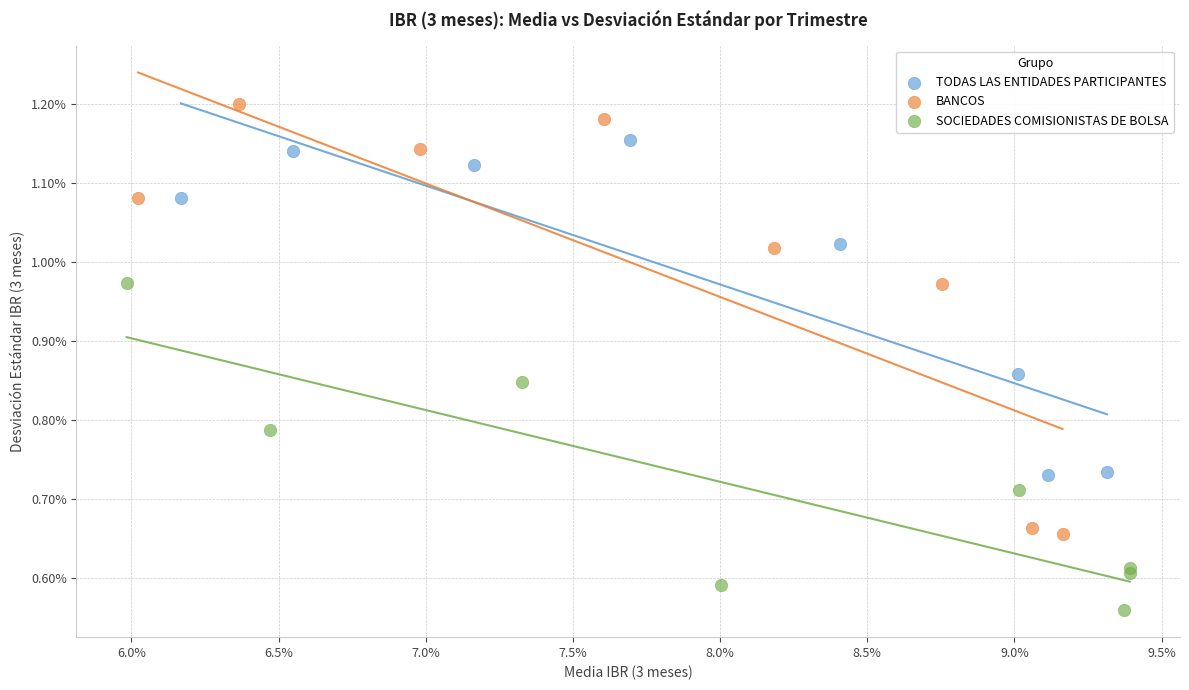

Which series contains the lowest Y value?

SOCIEDADES COMISIONISTAS DE BOLSA